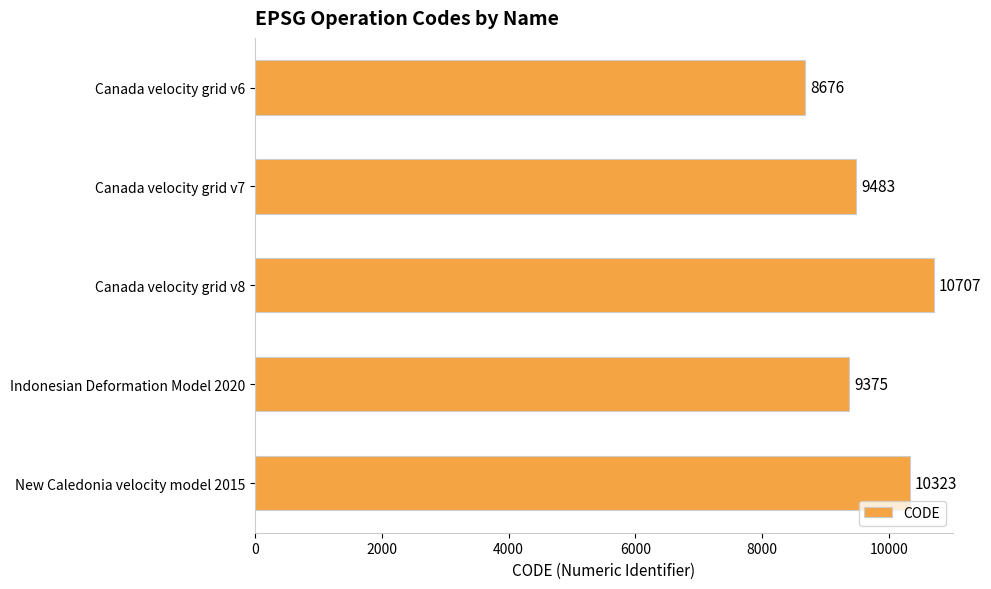

What is the minimum value shown in the chart?

8676